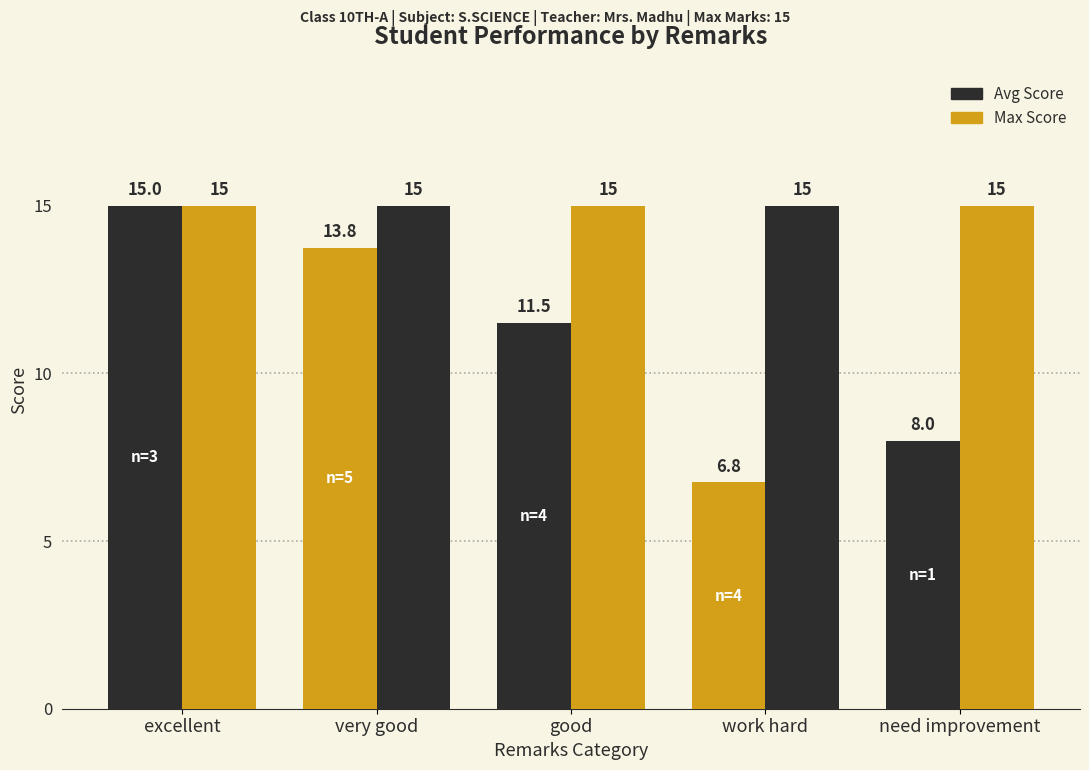

Between excellent and work hard, which is larger?

excellent